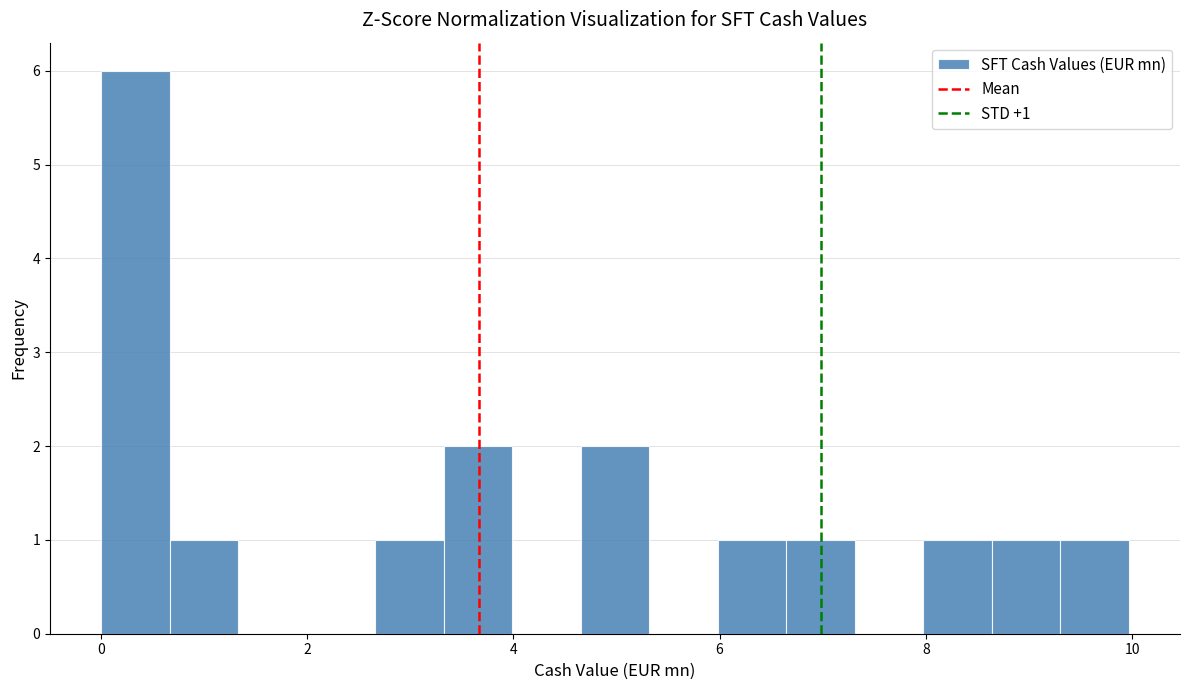

Read against the x-axis, roughly where is the centre of the tallest bar?

0.4